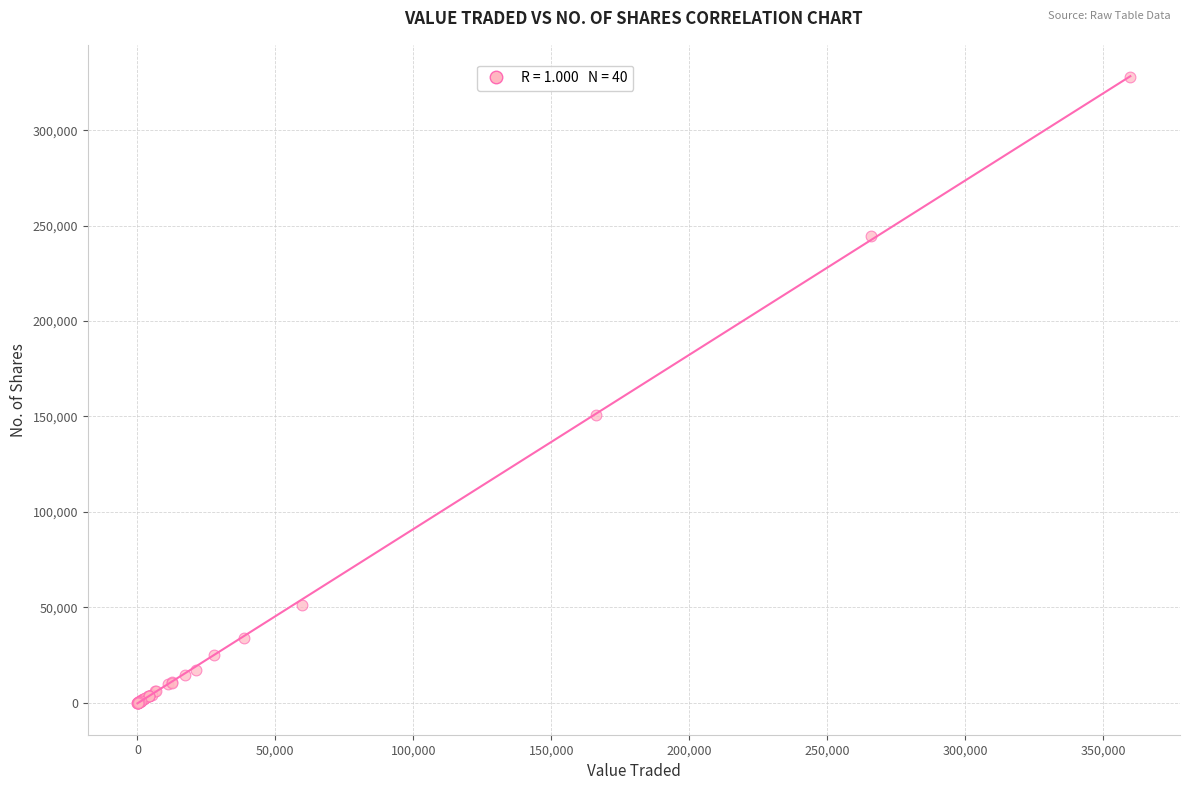

What Y value in the scatter plot is closest to 164006?

151031